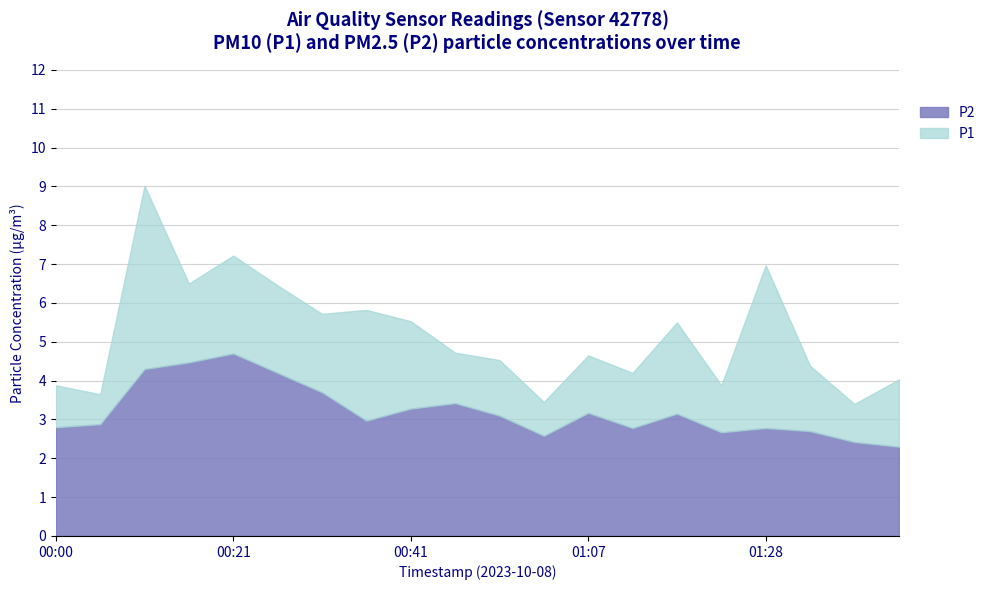

List the series in order of their overall mean, highest first.

P1, P2